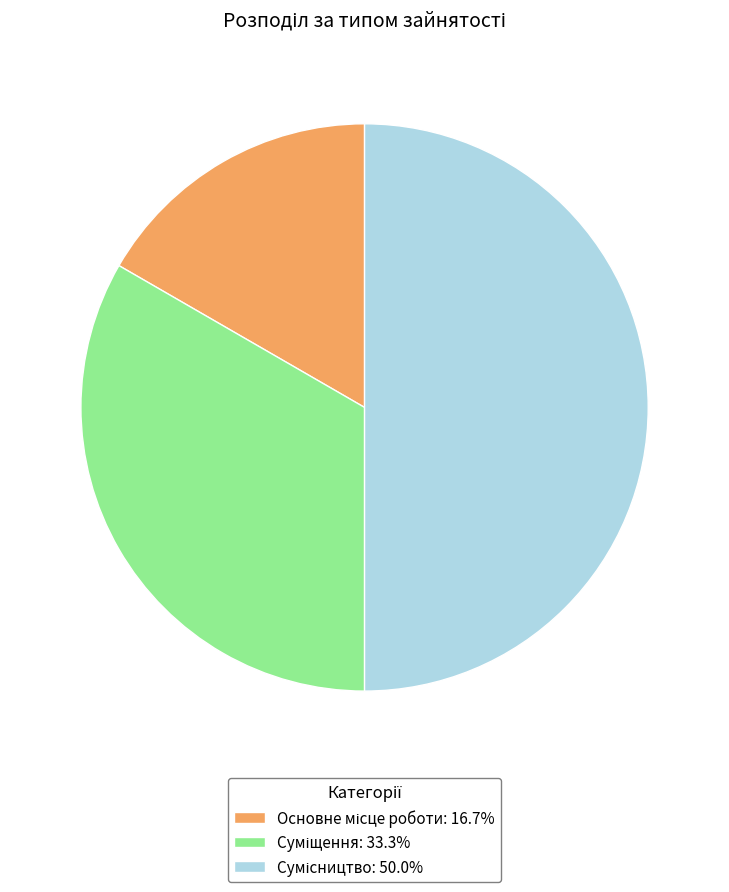

How many slices are in this pie chart?

3